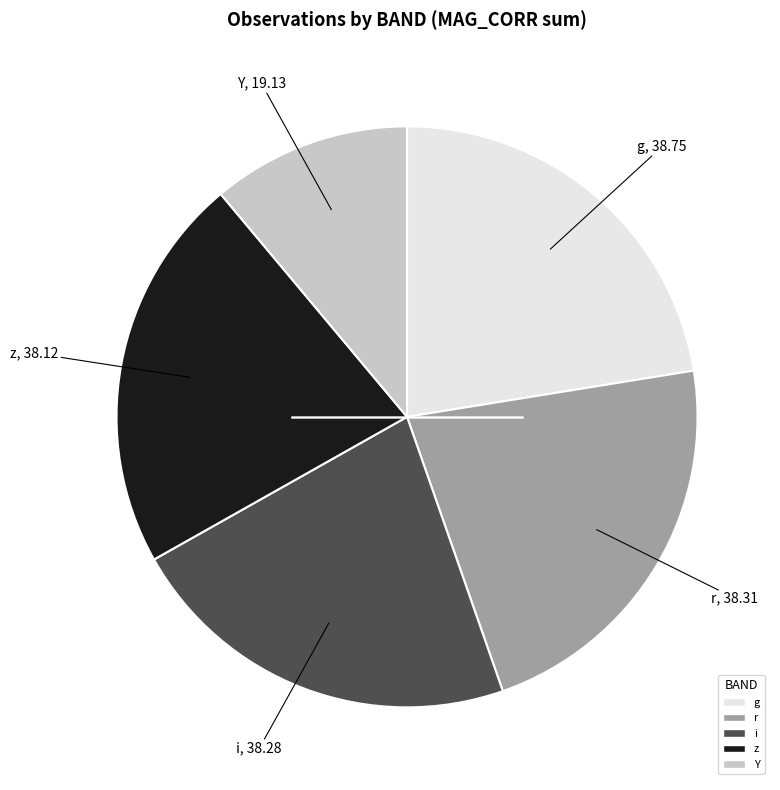

Is z the majority of the pie?

No